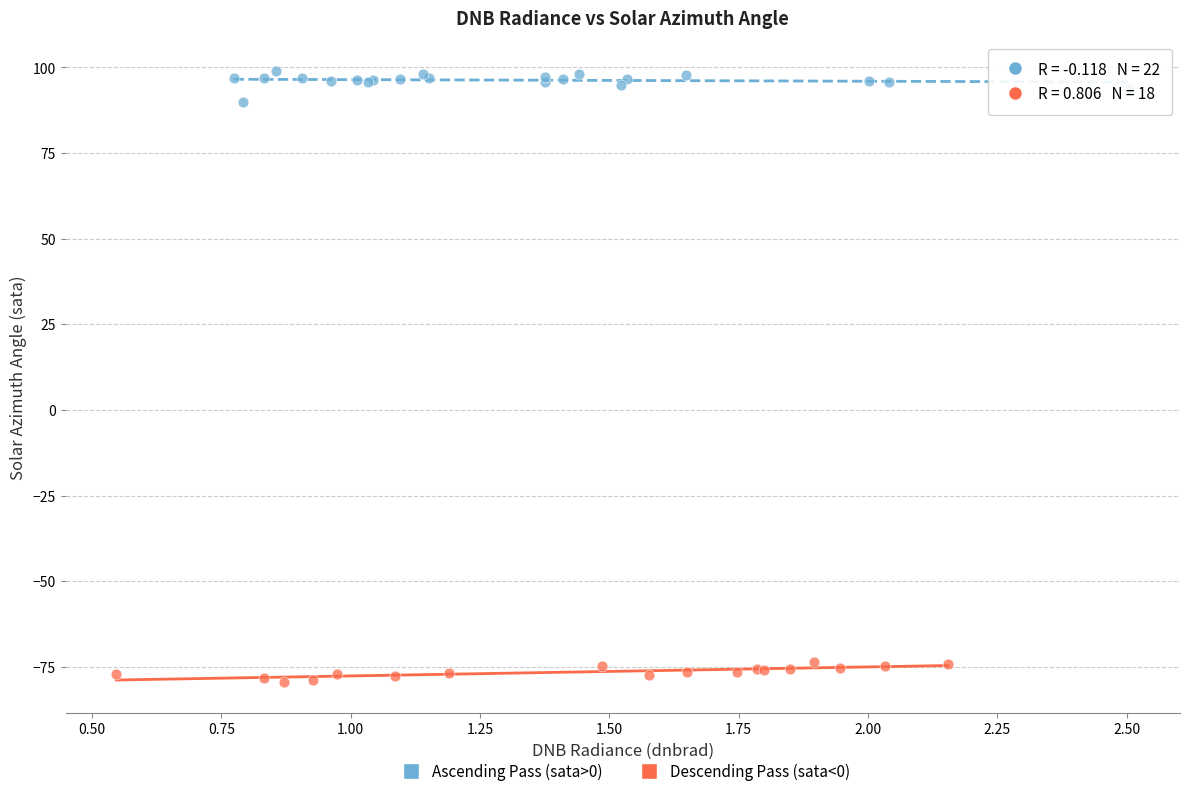

Which series reaches the minimum Y coordinate?

Descending Pass (sata<0)